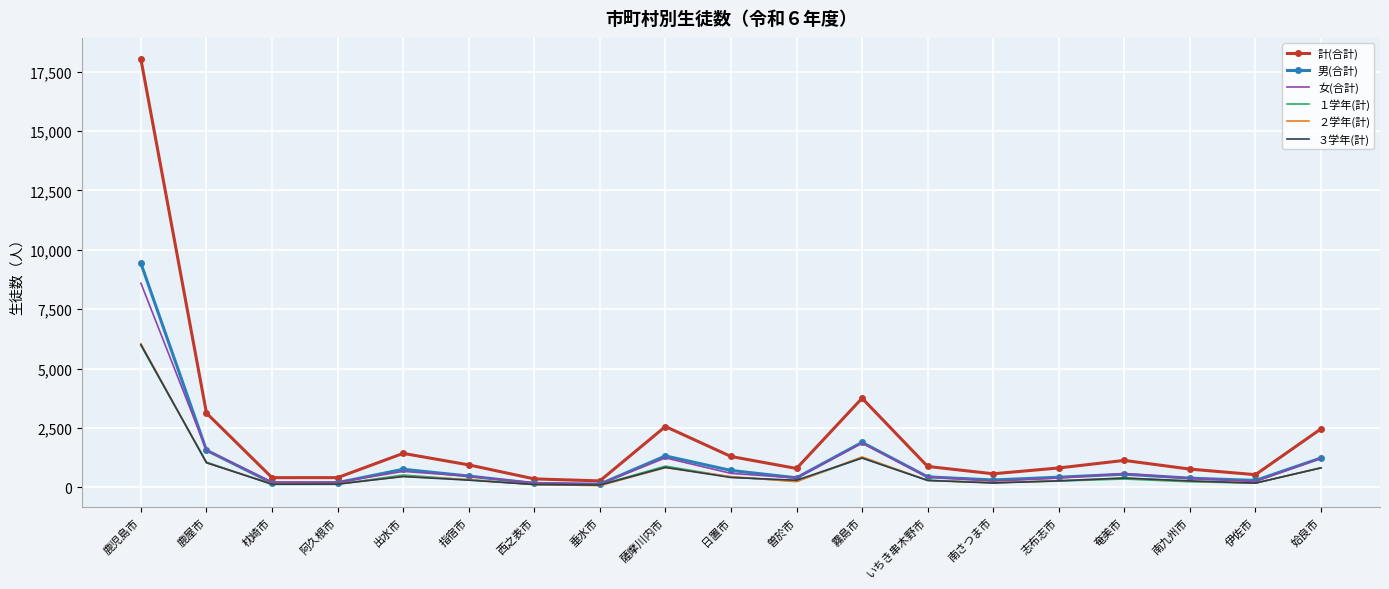

What is the greatest value displayed?

18018